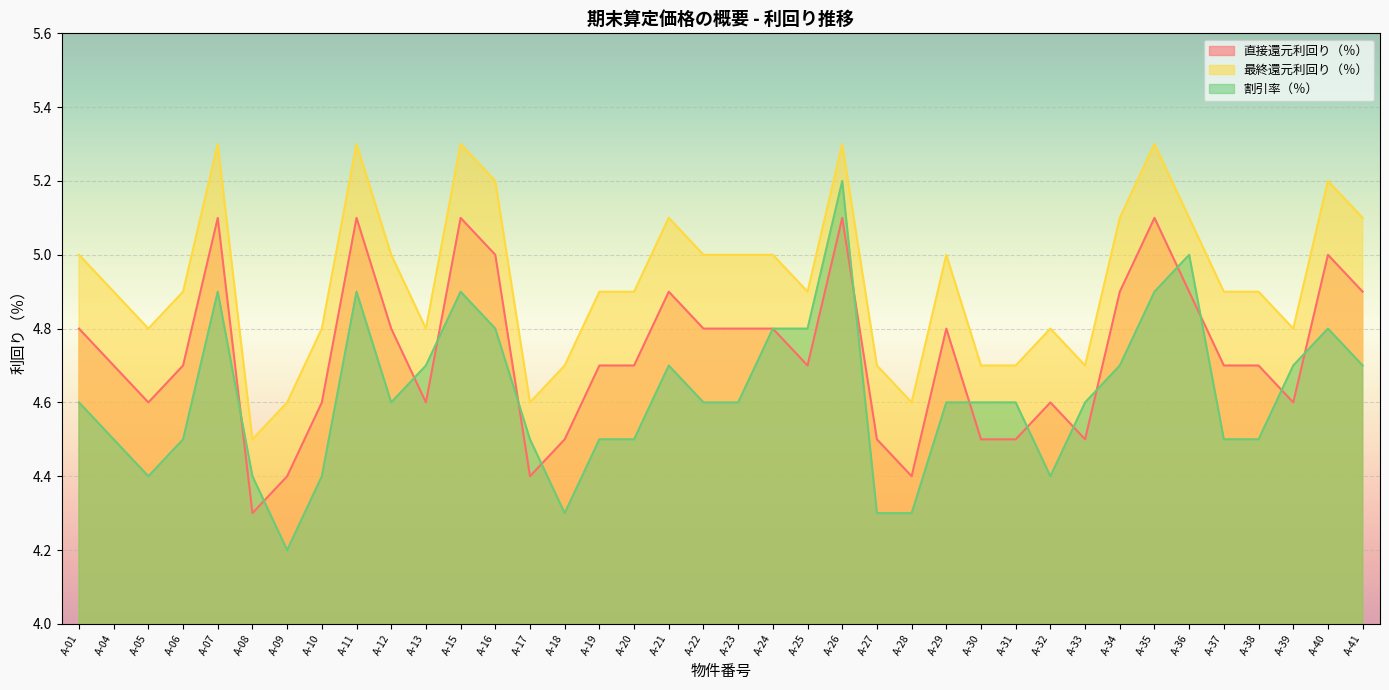

True or false: 最終還元利回り（％） and 割引率（％） intersect in this chart.

False